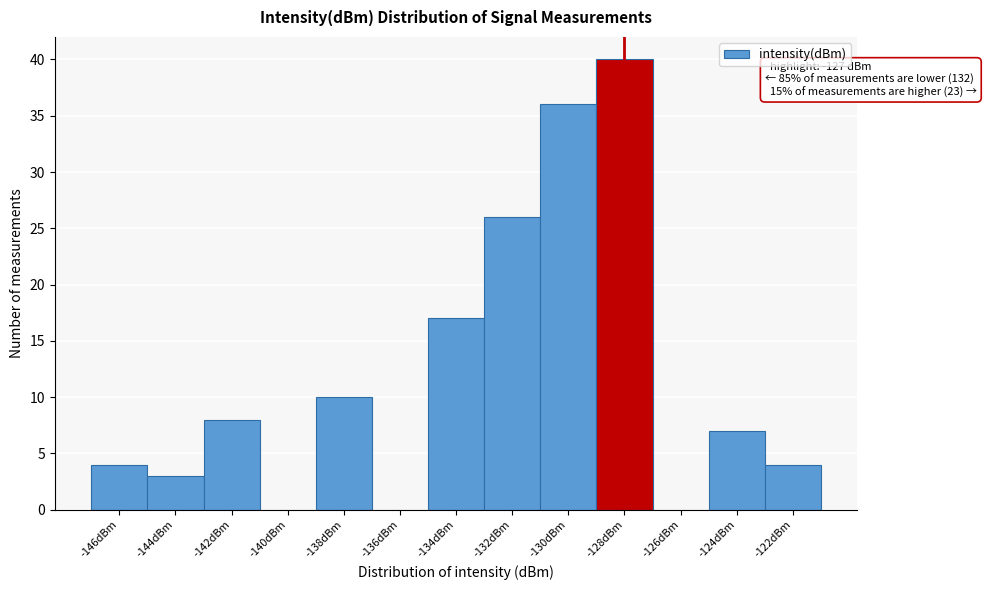

Reading right to left, transcribe all the data shown in this chart.

-122dBm=4	-124dBm=7	-126dBm=0	-128dBm=40	-130dBm=36	-132dBm=26	-134dBm=17	-136dBm=0	-138dBm=10	-140dBm=0	-142dBm=8	-144dBm=3	-146dBm=4